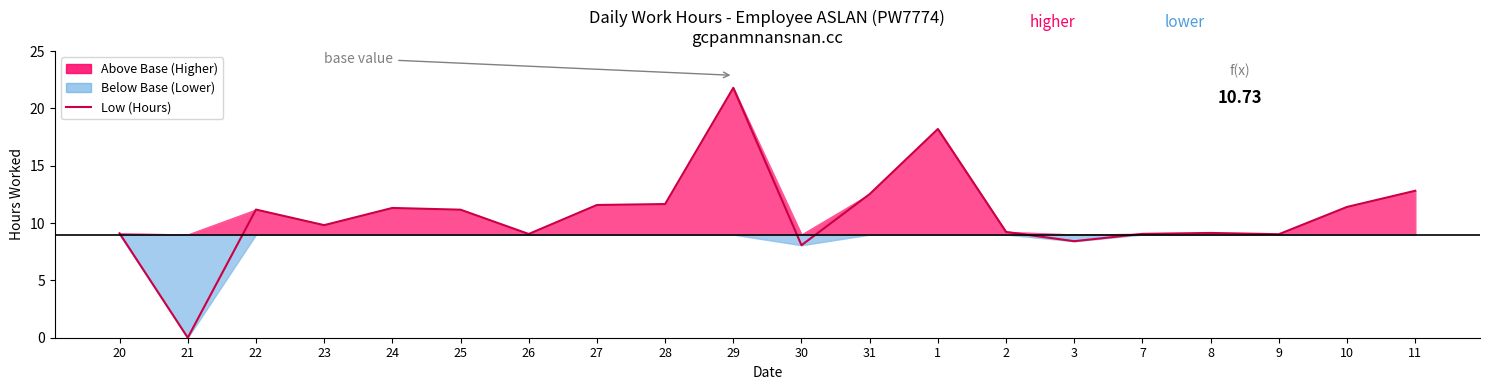

How many distinct data groups are displayed?

1